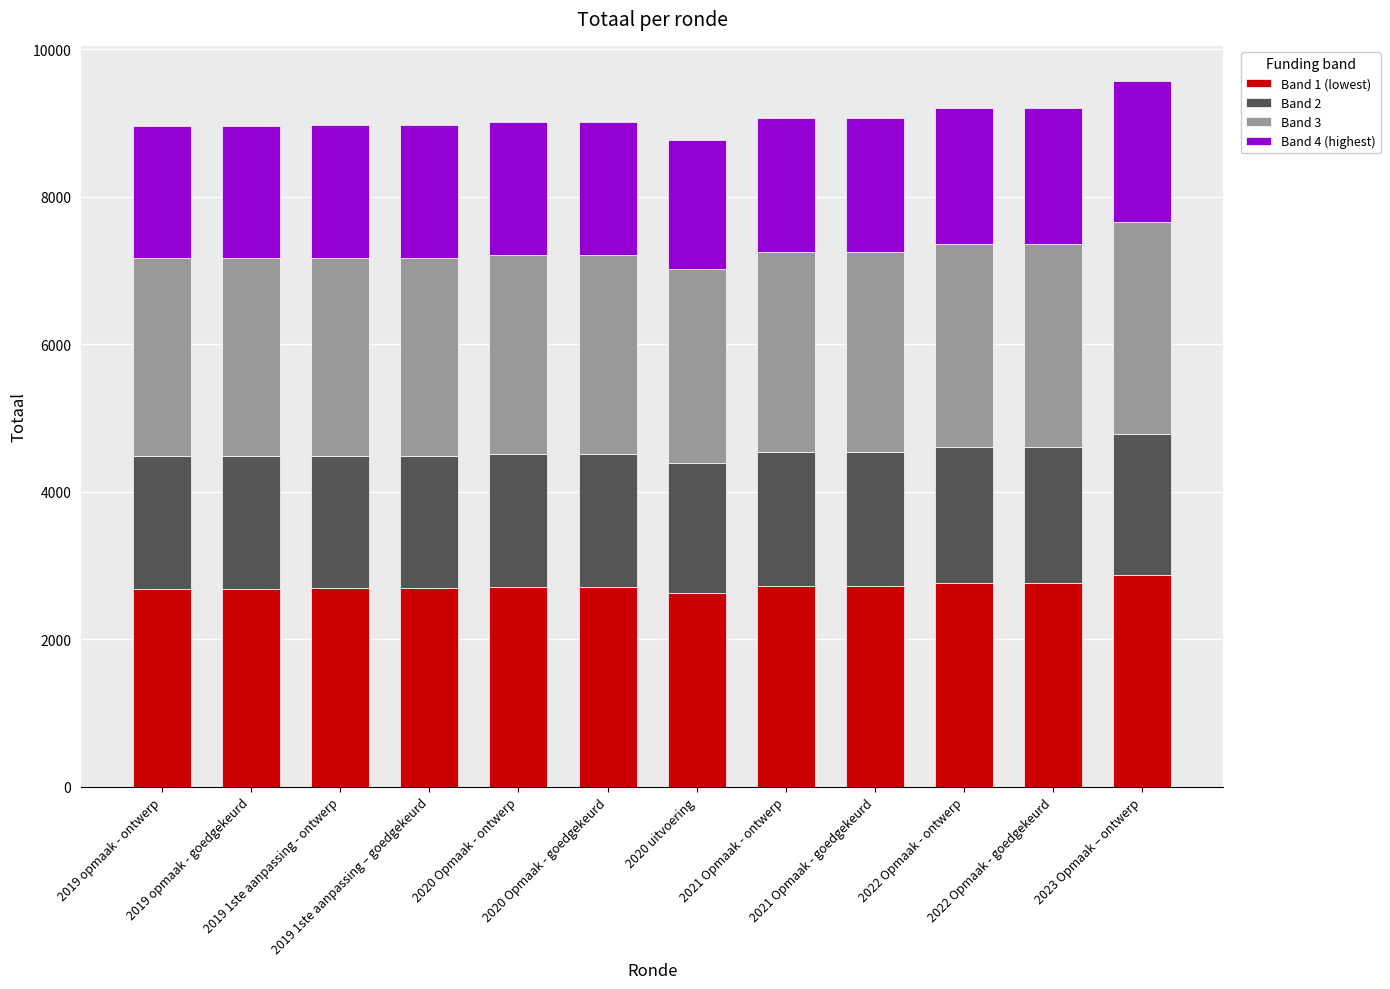

What is the difference between the maximum and minimum values in the Band 1 (lowest) series?

240.0